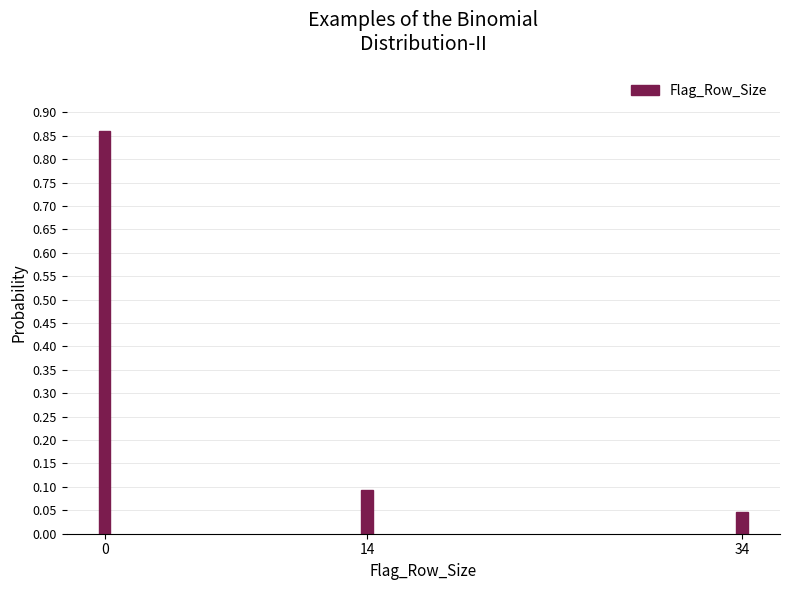

Where is the data nearest to the value 0?

34